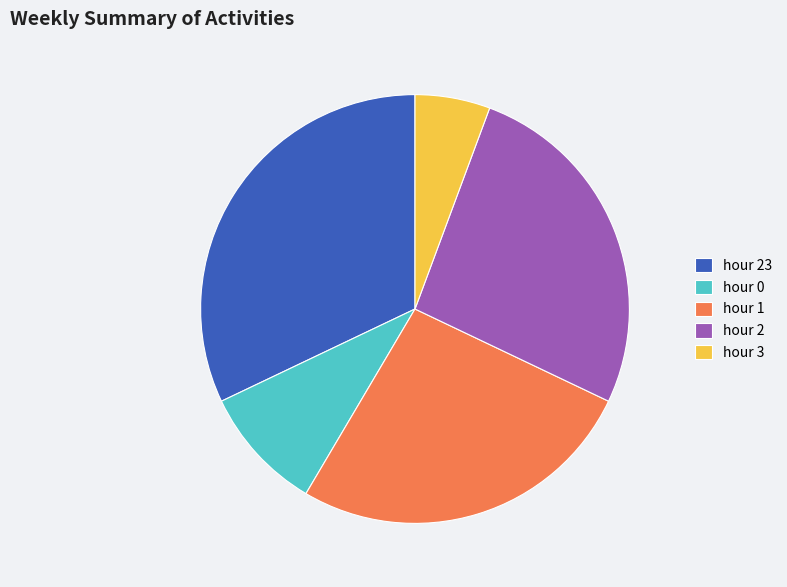

Between hour 23 and hour 0, which is larger?

hour 23